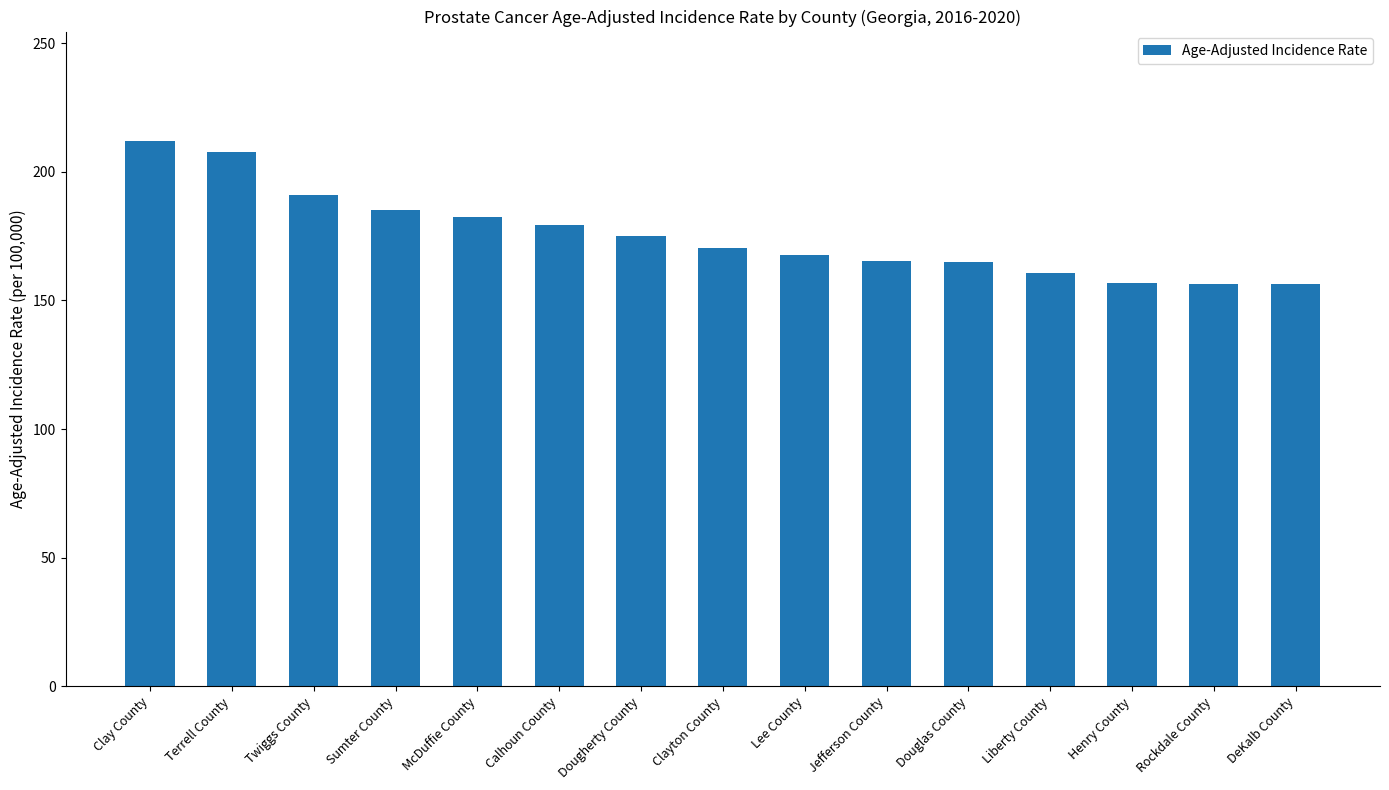

Which label corresponds to the largest value in the chart?

Clay County